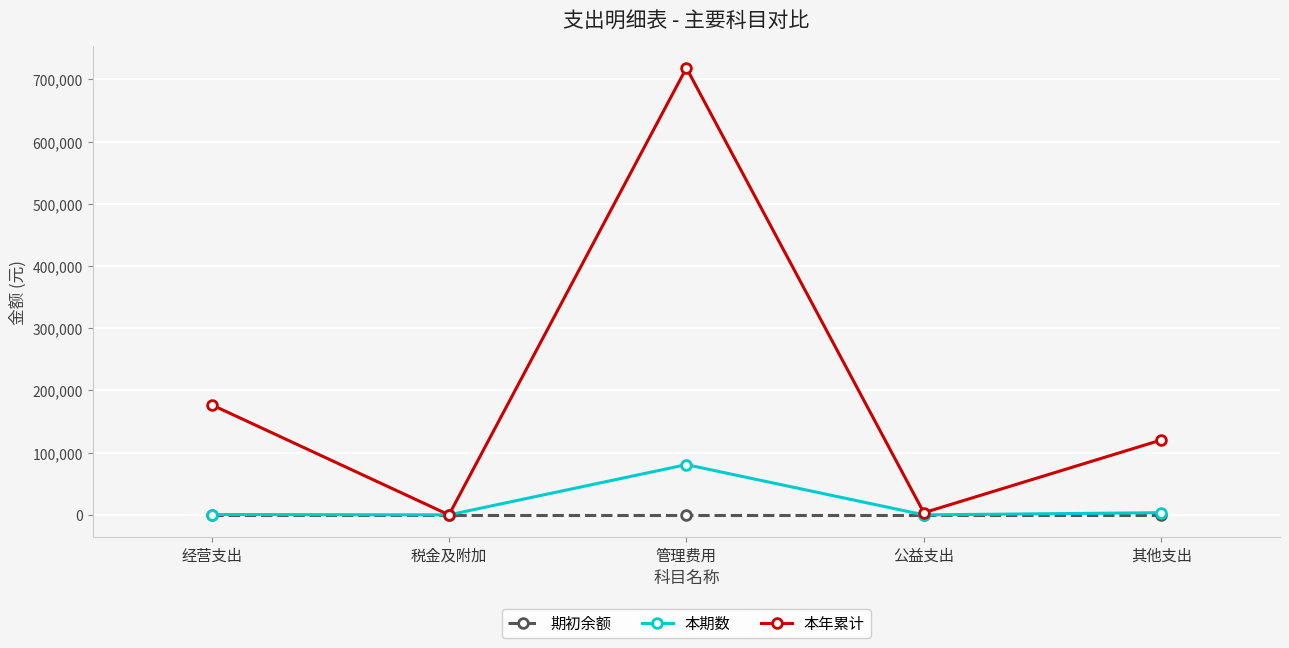

What position from the left is 其他支出?

5